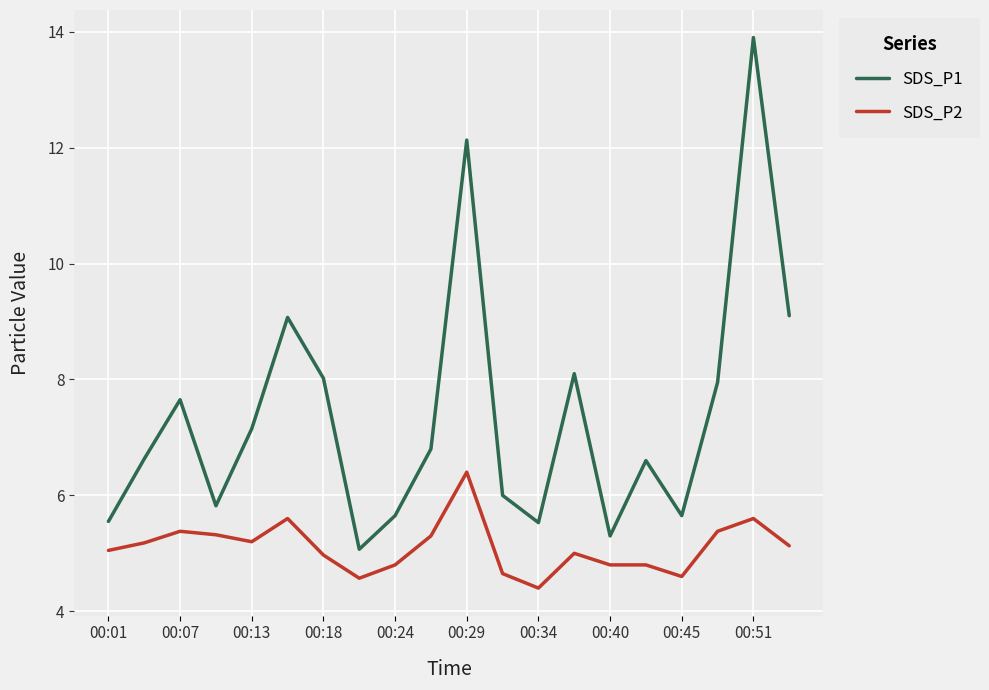

True or false: SDS_P2 and SDS_P1 cross at least once.

False